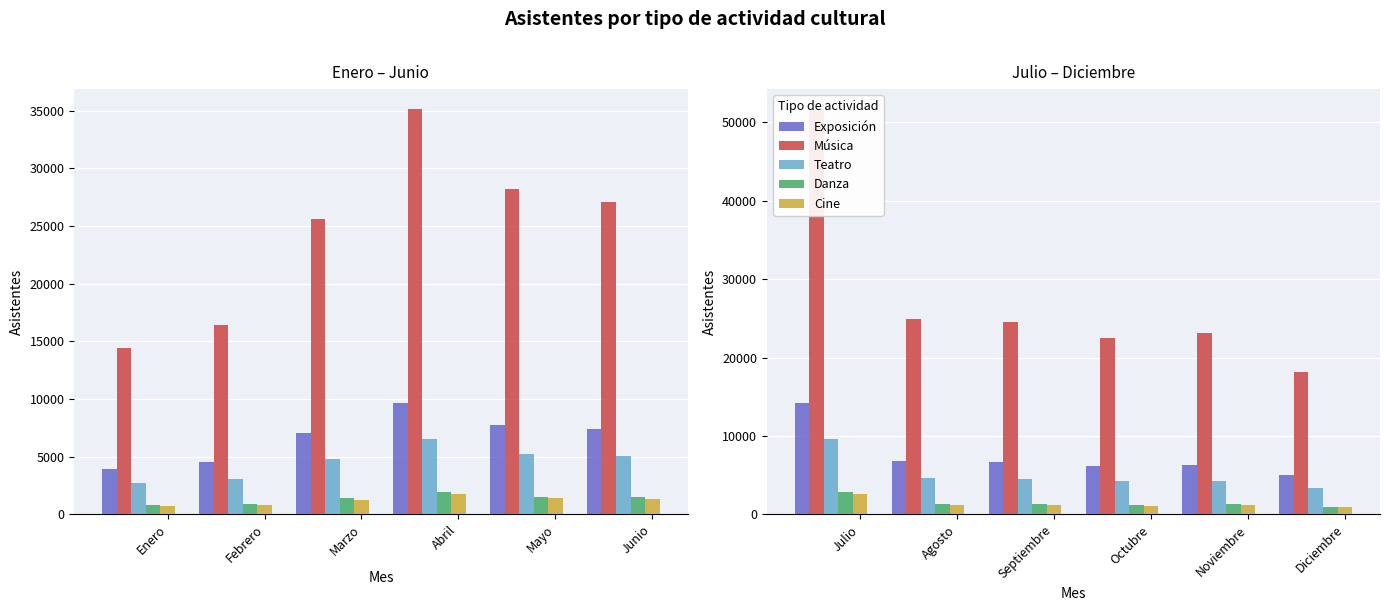

What is the difference between the maximum and minimum values in the Danza series?

1837